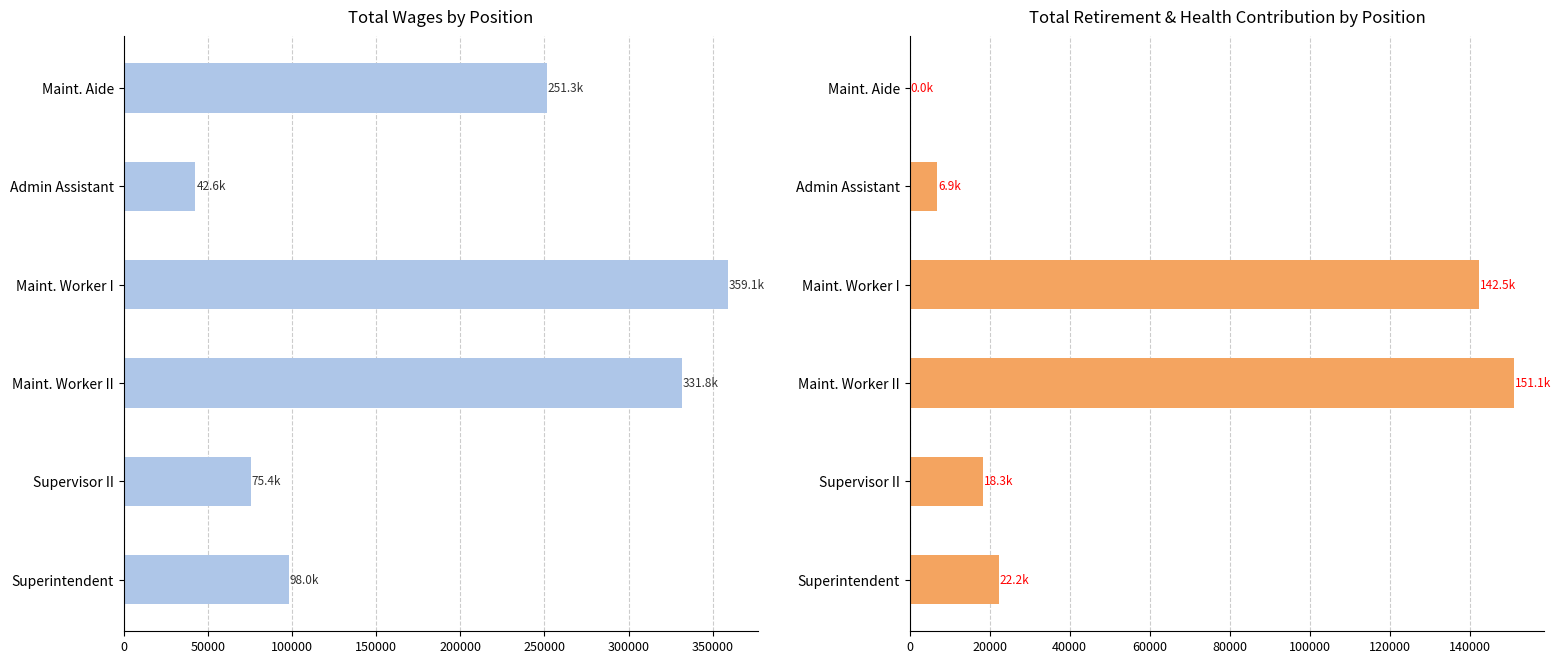

At how many categories does at least one series exceed 271960?

2